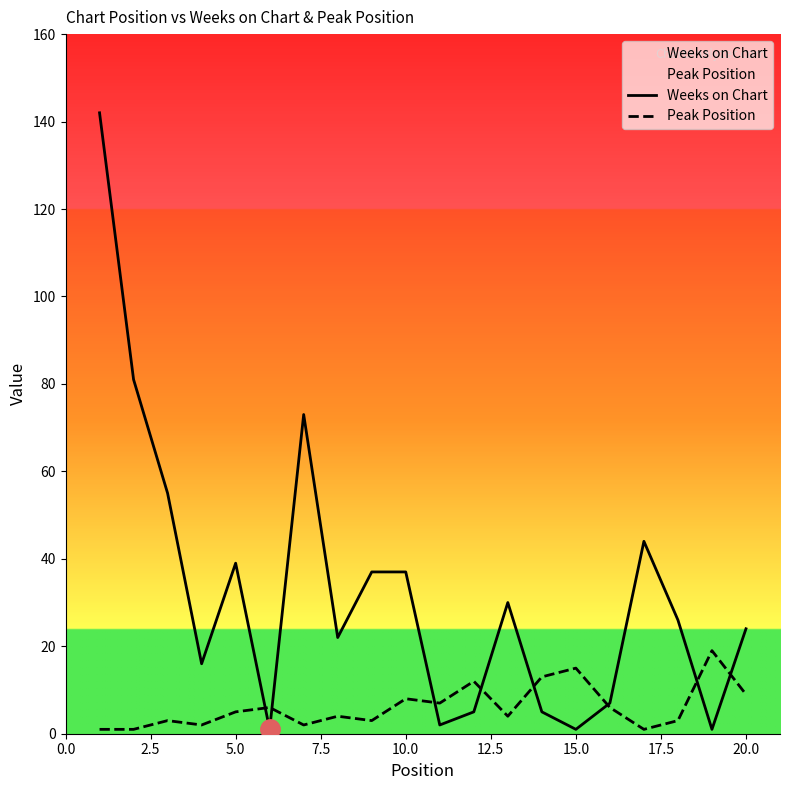

What is the sum of all Peak Position values?

124